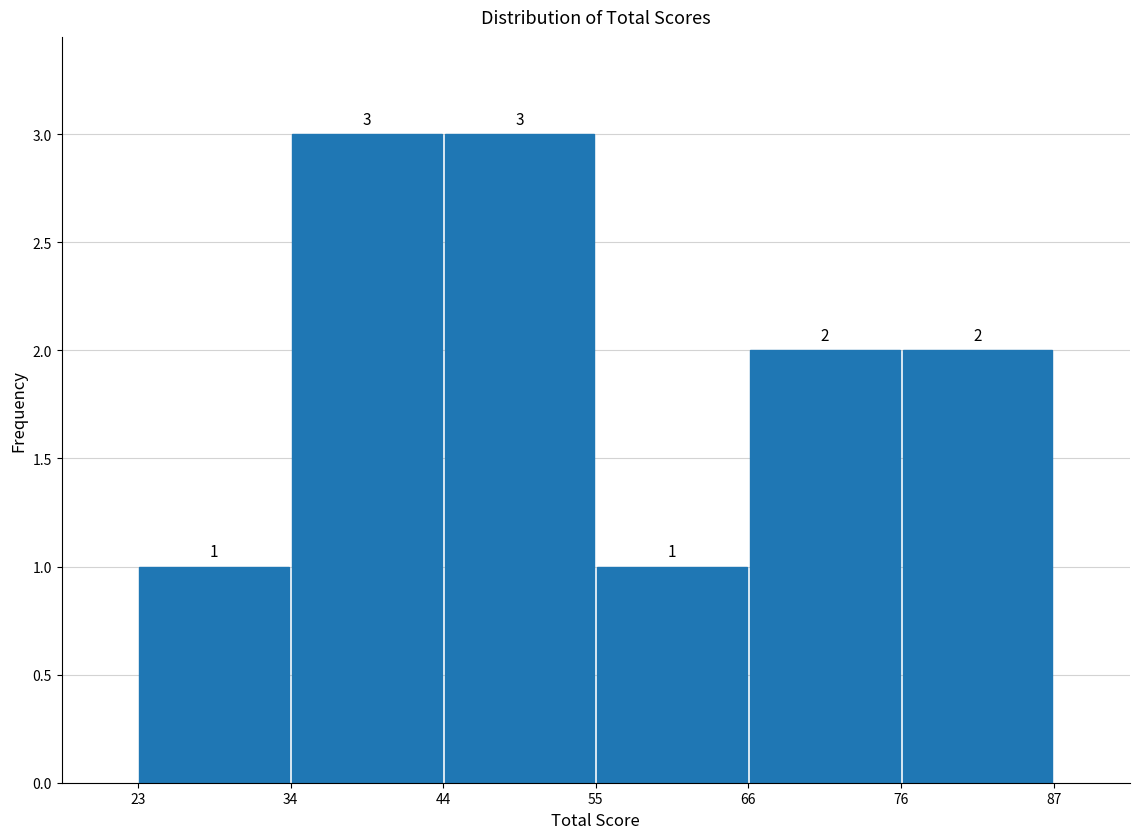

Reading left to right, list every bar in this chart as the range it spans on the x-axis followed by its height.

23 to 34: 1
34 to 44: 3
44 to 55: 3
55 to 66: 1
66 to 76: 2
76 to 87: 2